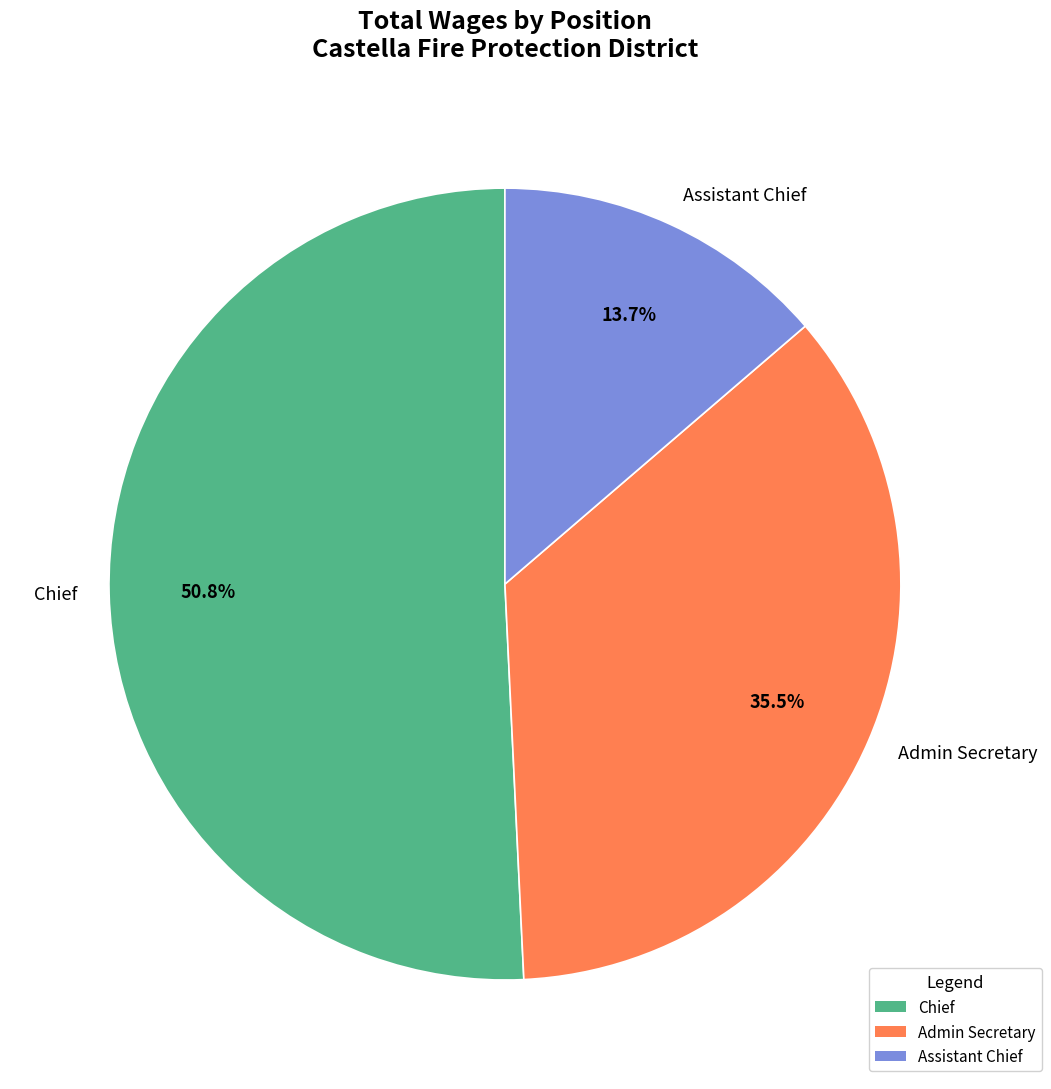

Which slice is the largest?

Chief